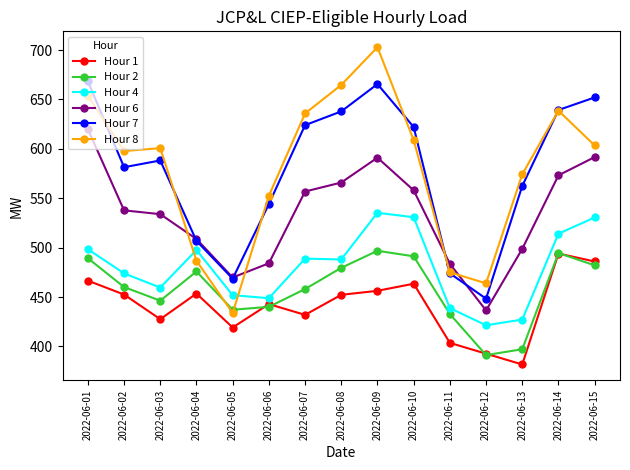

The value of Hour 8 at 2022-06-13 is 574.3. True or false?

True